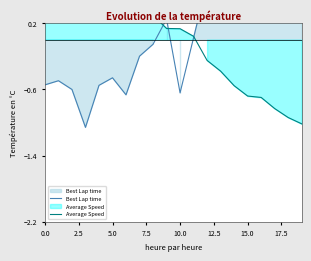

True or false: Average Speed has a value of -0.7 at 16.

True